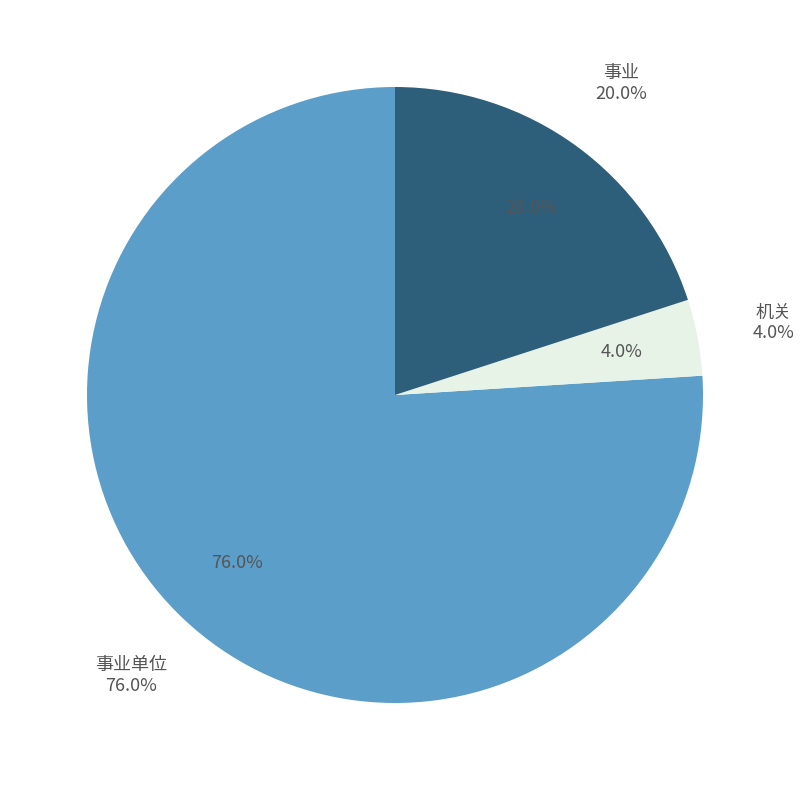

To the nearest percent, what is the difference between the 事业 and 机关 slice percentages?

16%